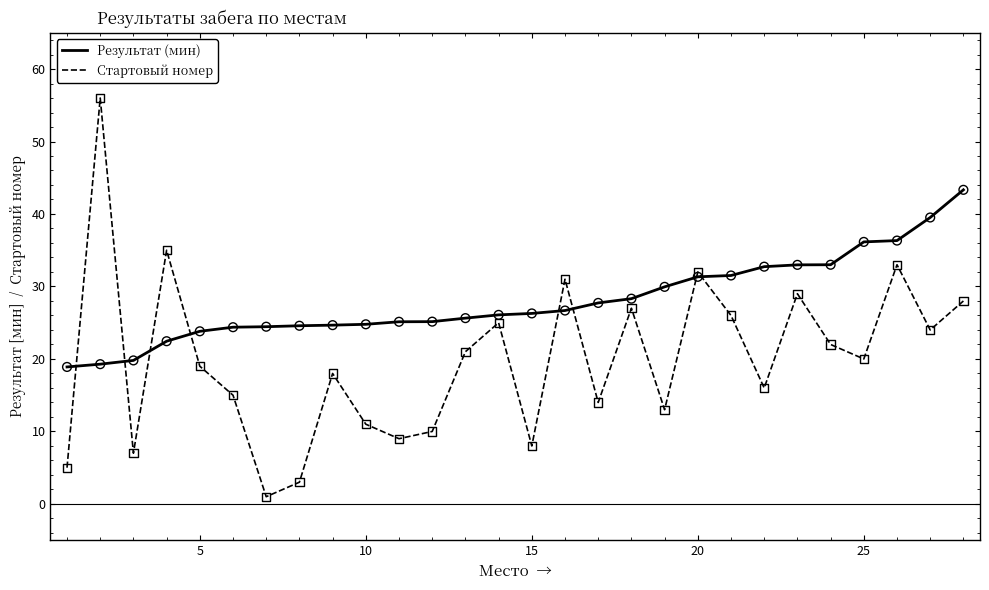

Which series has the largest range (max minus min)?

Стартовый номер